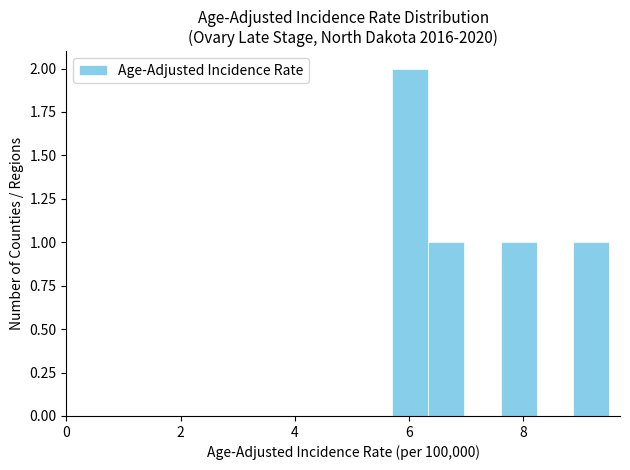

Around what value on the x-axis is the tallest bar? Give the approximate position of its centre, as read against the axis.

6.0